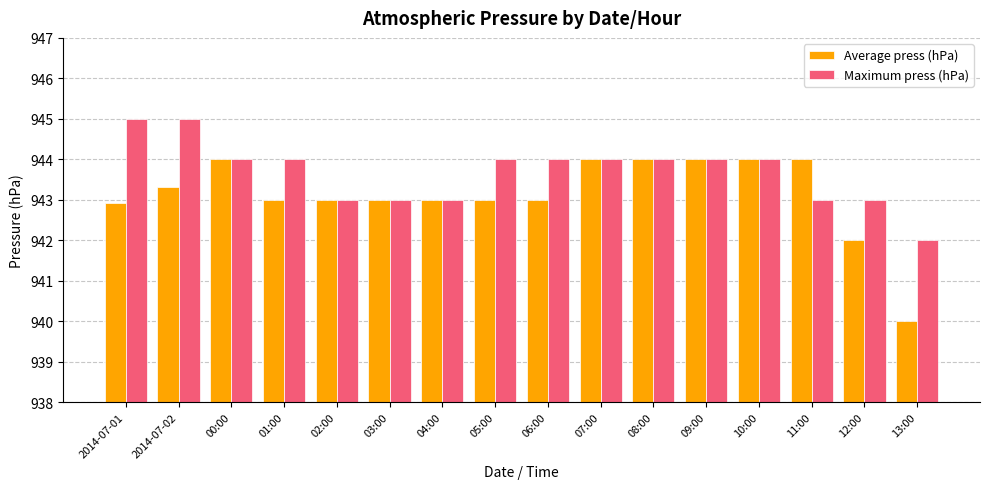

List the series in order of their overall mean, highest first.

Maximum press (hPa), Average press (hPa)